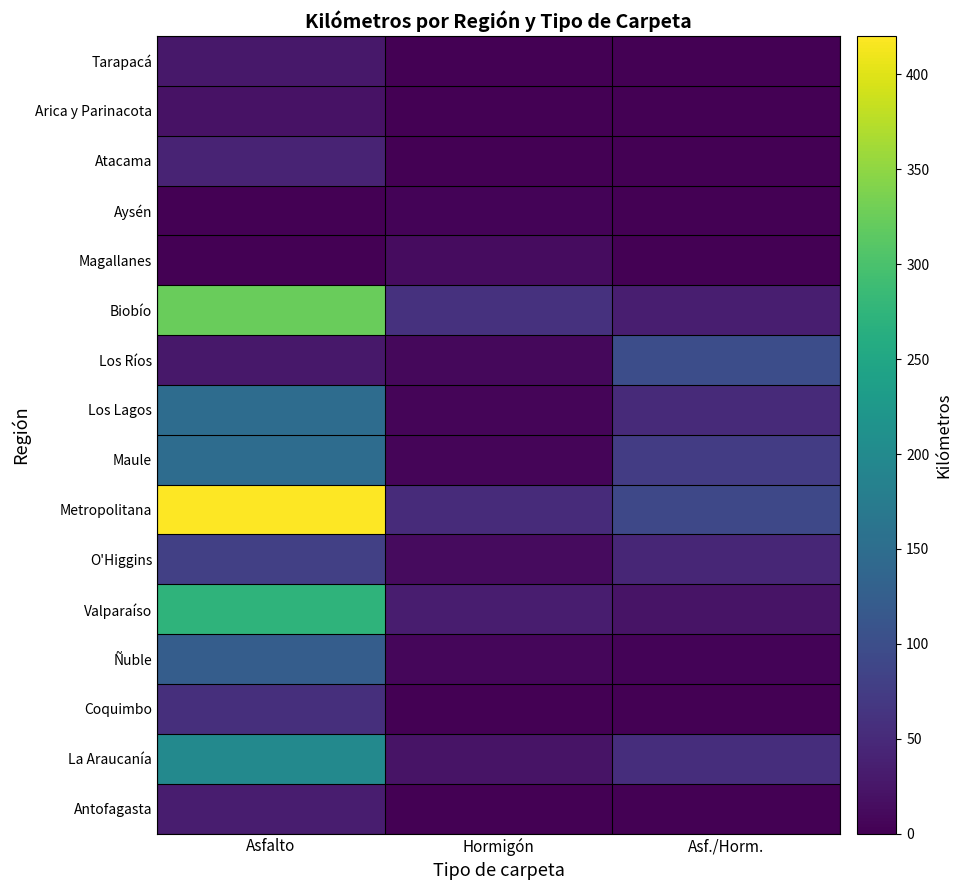

Which series has the widest spread of values?

Metropolitana